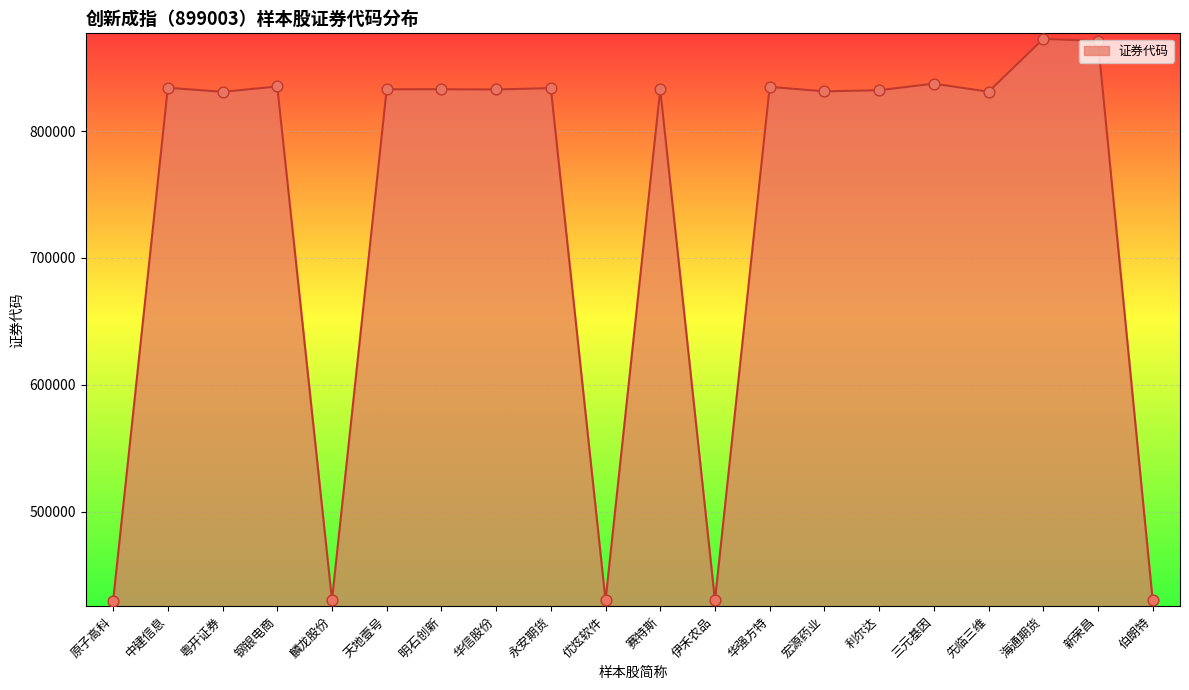

Between 伯朗特 and 华信股份, which is larger?

华信股份